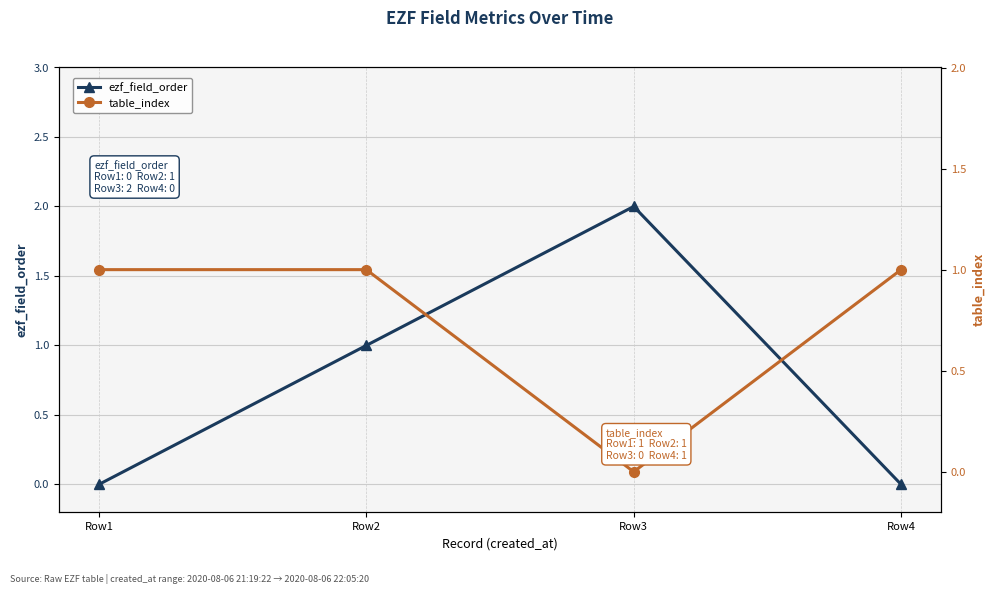

How many intersections are there between table_index and ezf_field_order?

1